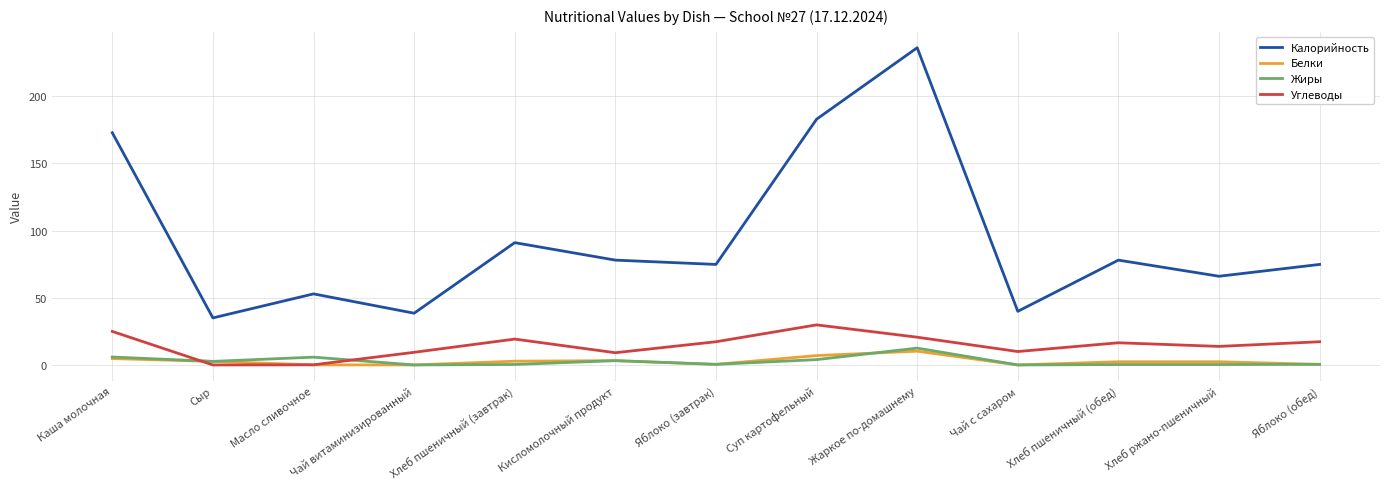

Count the number of categories in the chart.

13